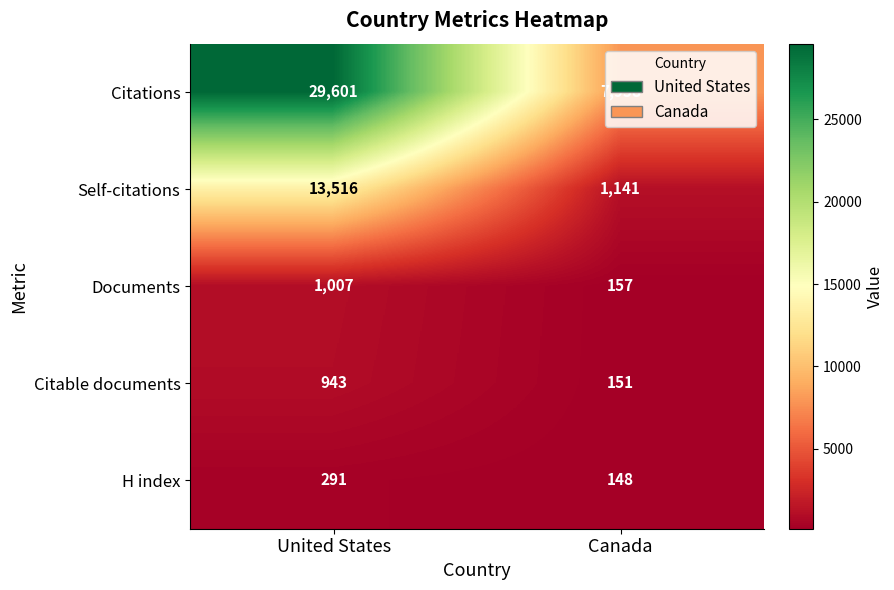

Rank the series by their maximum value, from lowest to highest.

H index, Citable documents, Documents, Self-citations, Citations